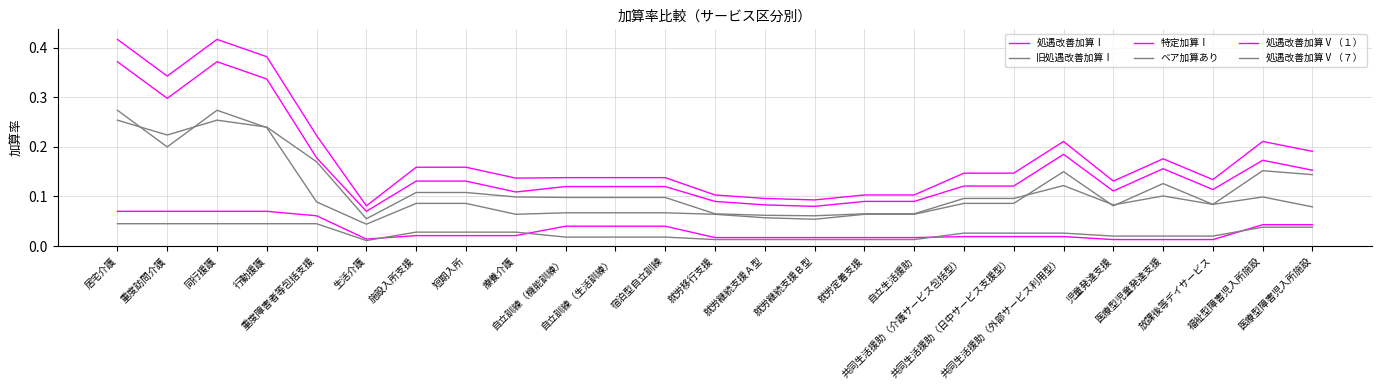

How many lines are shown in the chart?

6